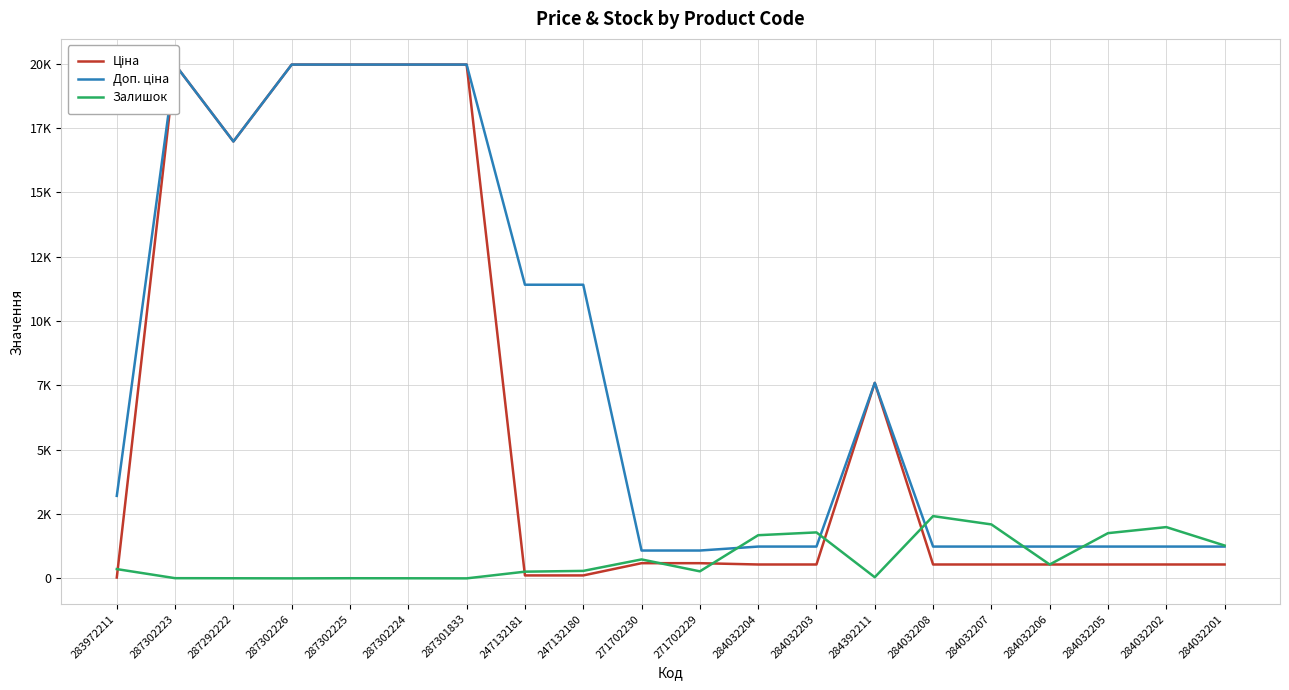

True or false: Ціна and Доп. ціна cross at least once.

False